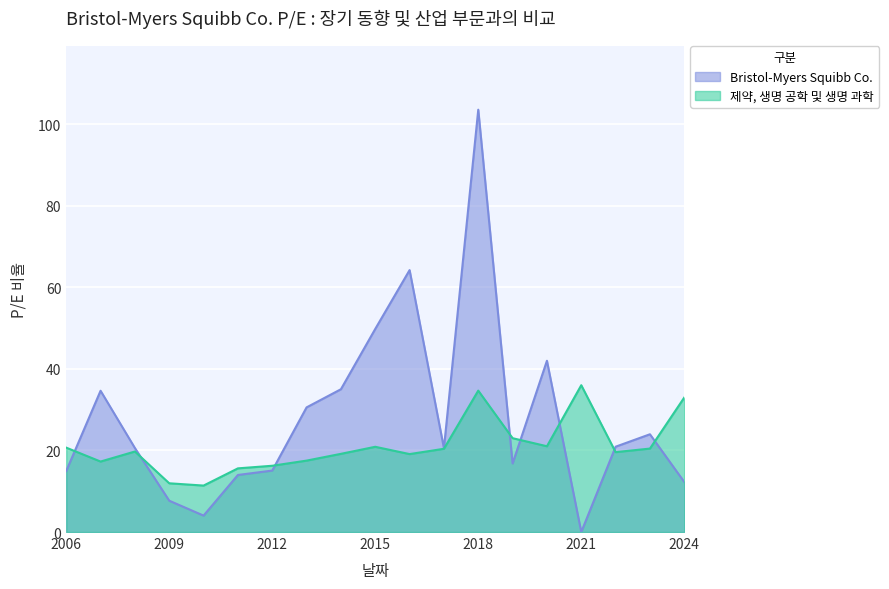

Rank the series by their maximum value, from highest to lowest.

Bristol-Myers Squibb Co., 제약, 생명 공학 및 생명 과학